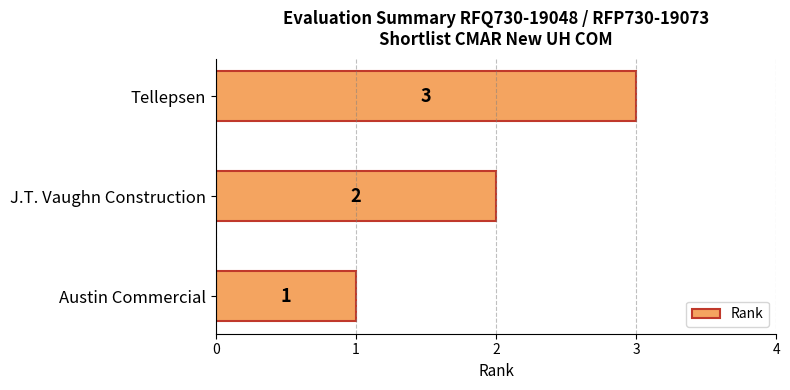

What is the change in value from Austin Commercial to J.T. Vaughn Construction?

+1